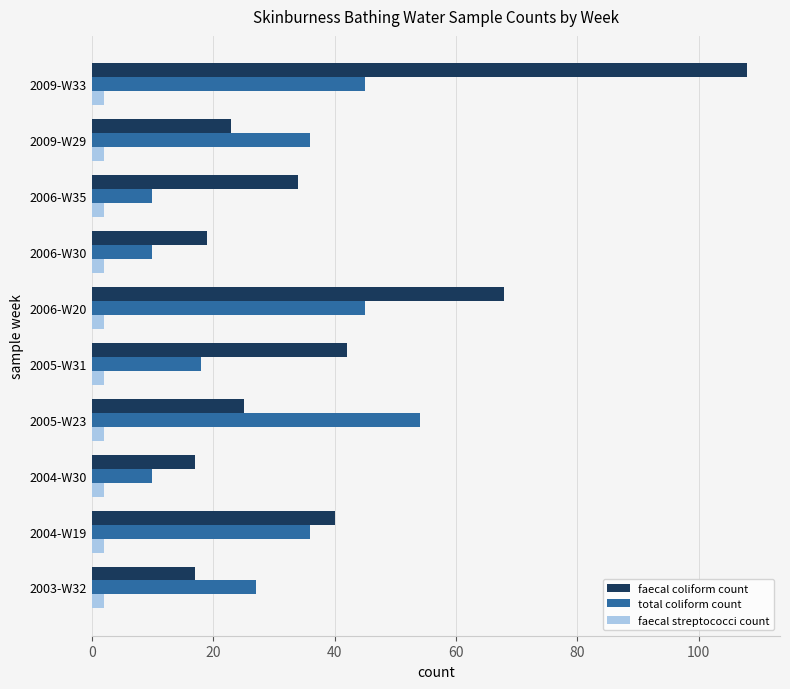

At 2005-W31, list the series in order from largest to smallest.

faecal coliform count, total coliform count, faecal streptococci count